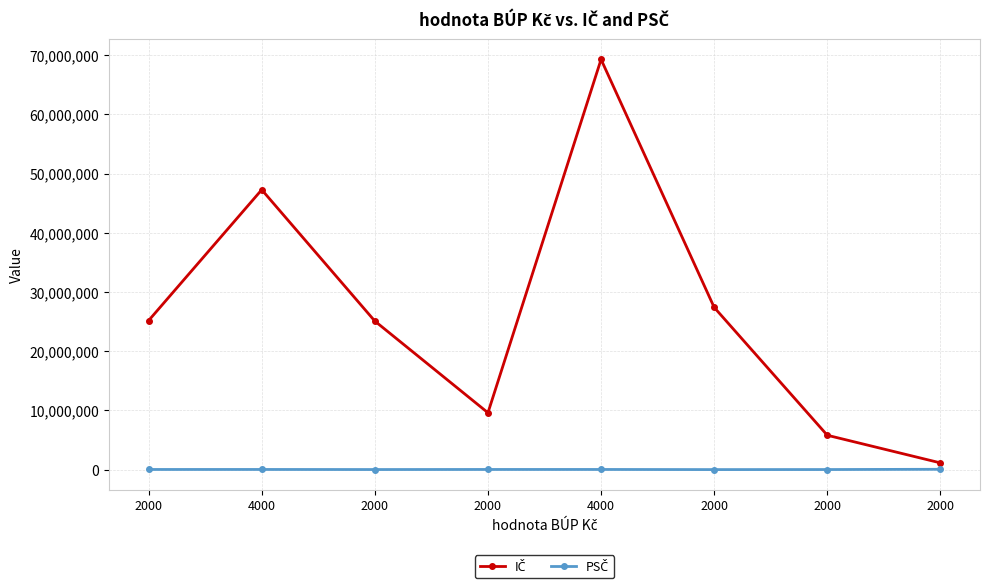

How many lines are shown in the chart?

2